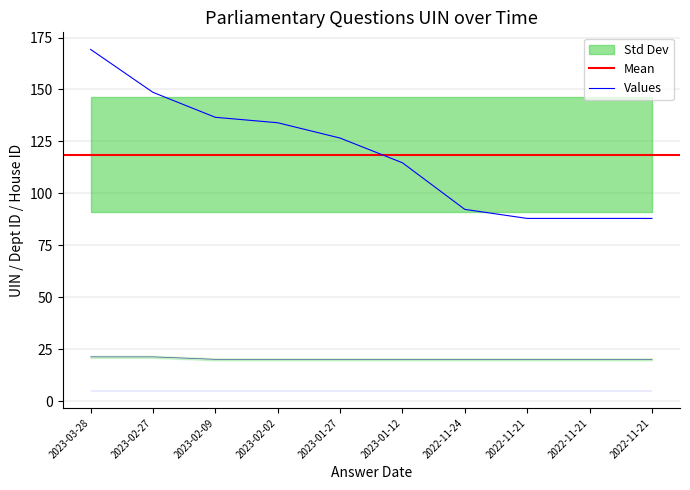

How many categories are shown in the chart?

10